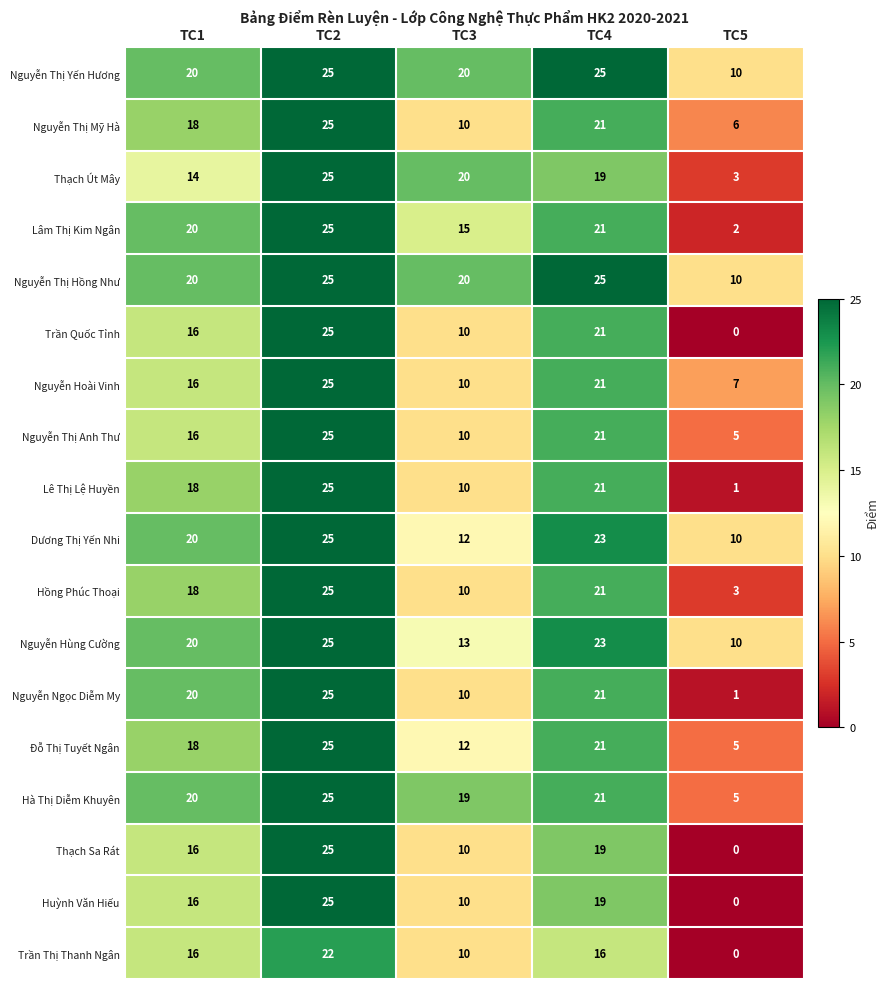

What is the difference between the highest and lowest values at TC1?

6